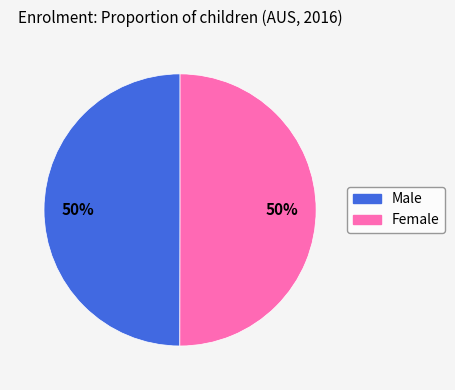

Count the number of slices in the pie.

2